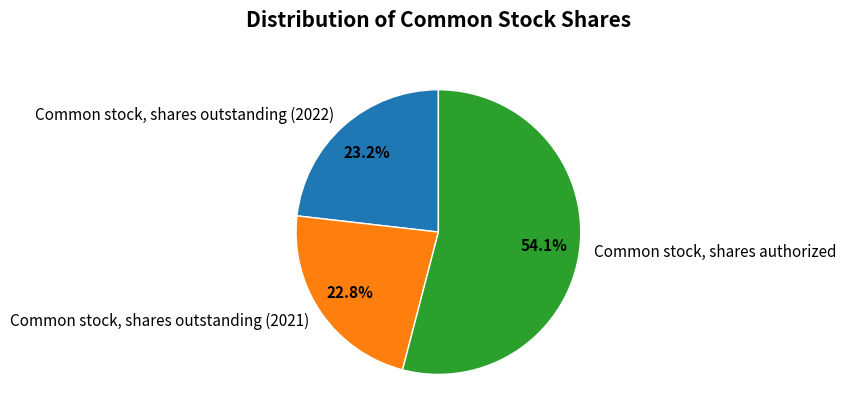

What is the ratio of the value at Common stock, shares outstanding (2021) to the value at Common stock, shares authorized?

0.4